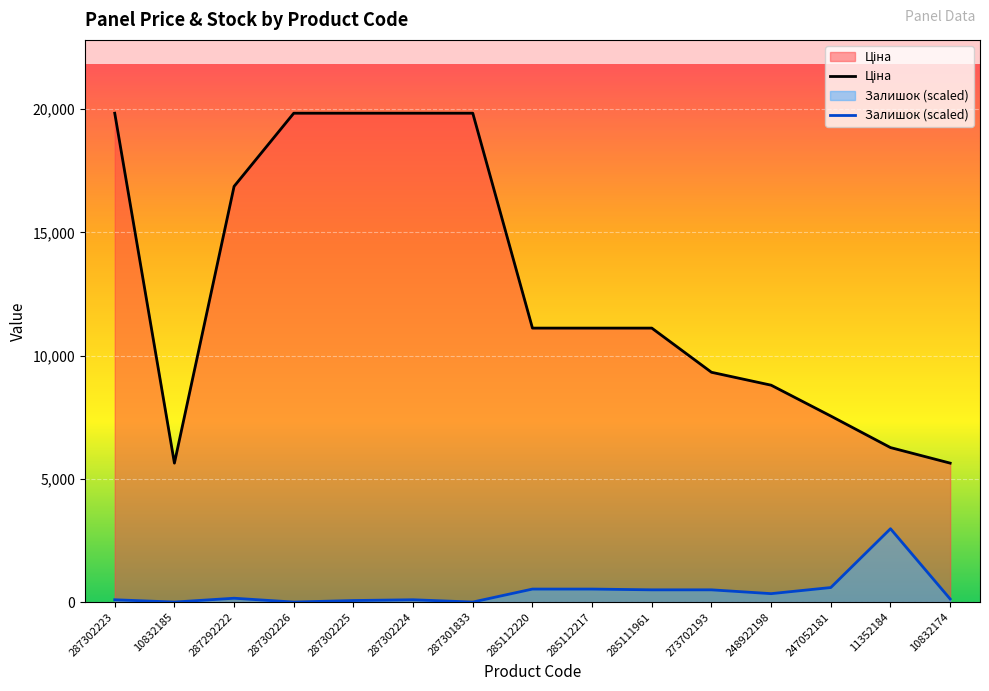

Rank the series at 287292222 from highest to lowest value.

Ціна, Залишок